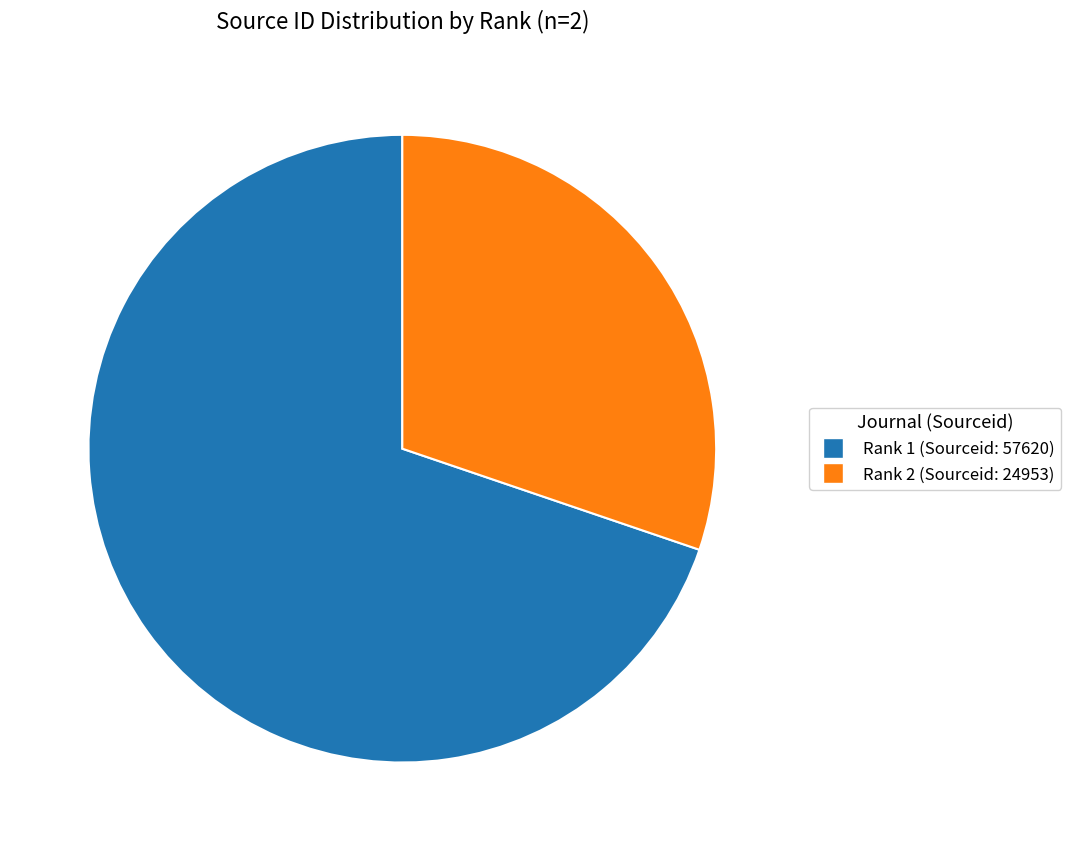

Is there a majority slice in this chart?

Yes